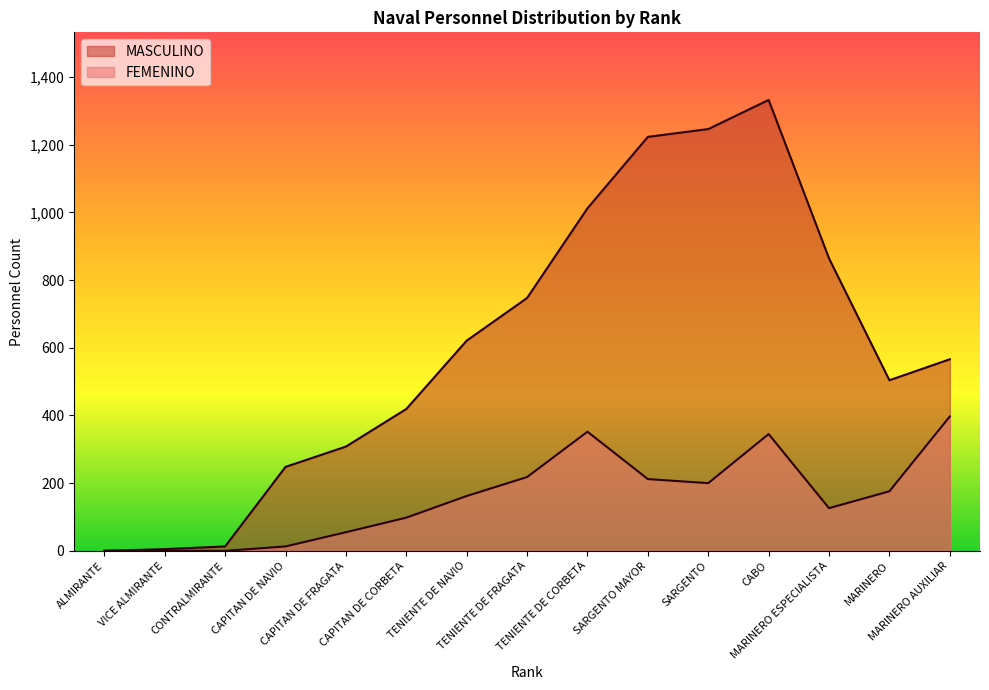

What is the difference between the FEMENINO values at MARINERO and CAPITAN DE FRAGATA?

121